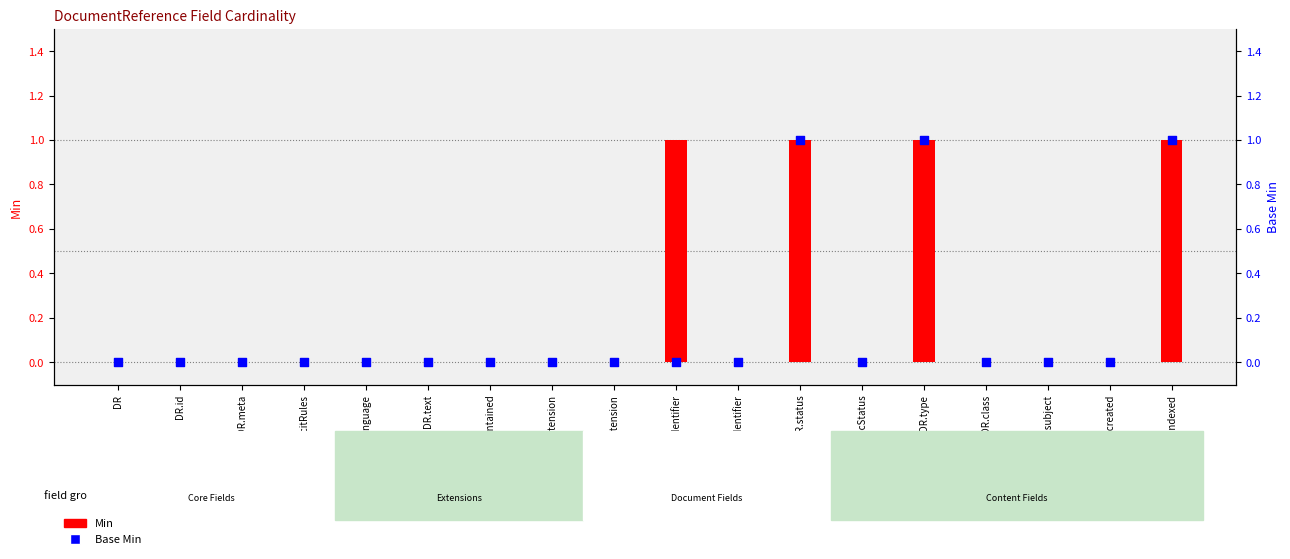

Which series contains the lowest Y value?

Min